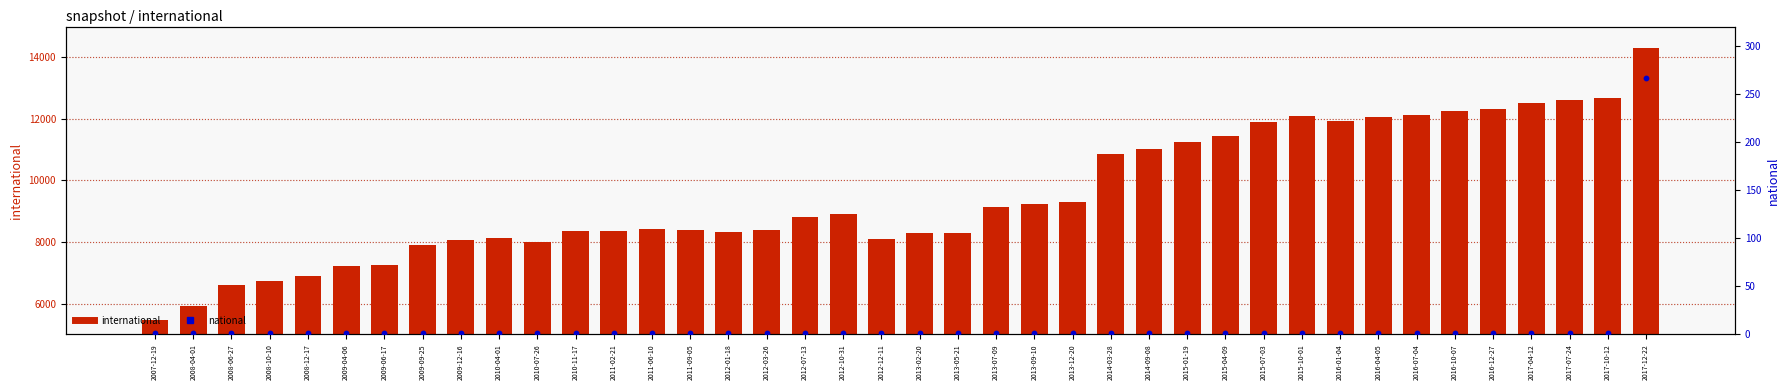

At how many categories does at least one series exceed 10431?

15